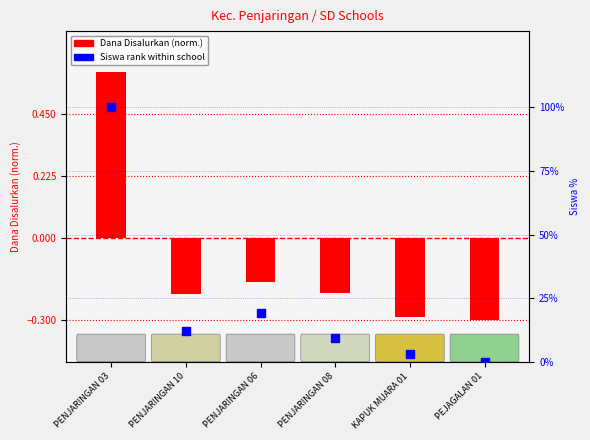

Which series has the largest total across all categories?

Siswa rank within school